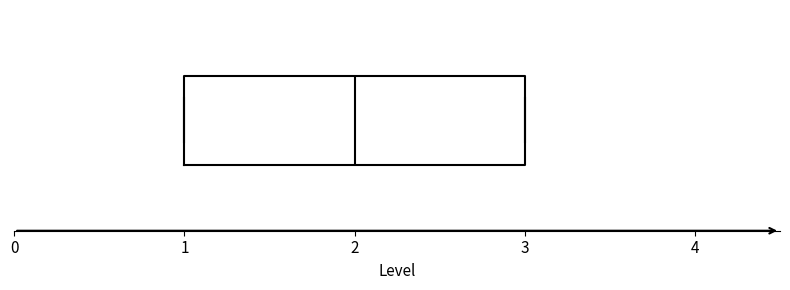

Where is the right edge of the box on the x-axis? The values are not printed on the chart, so give them approximately, as read against the axis.

3